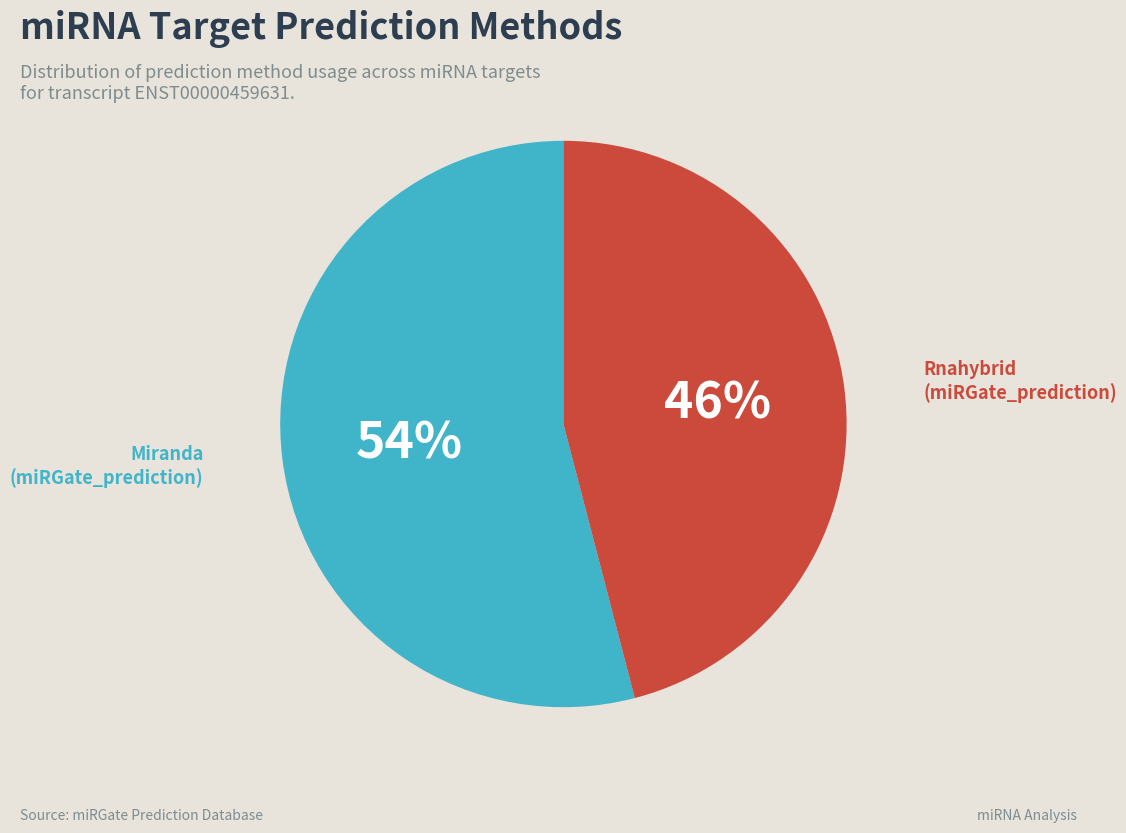

How many slices are in this pie chart?

2